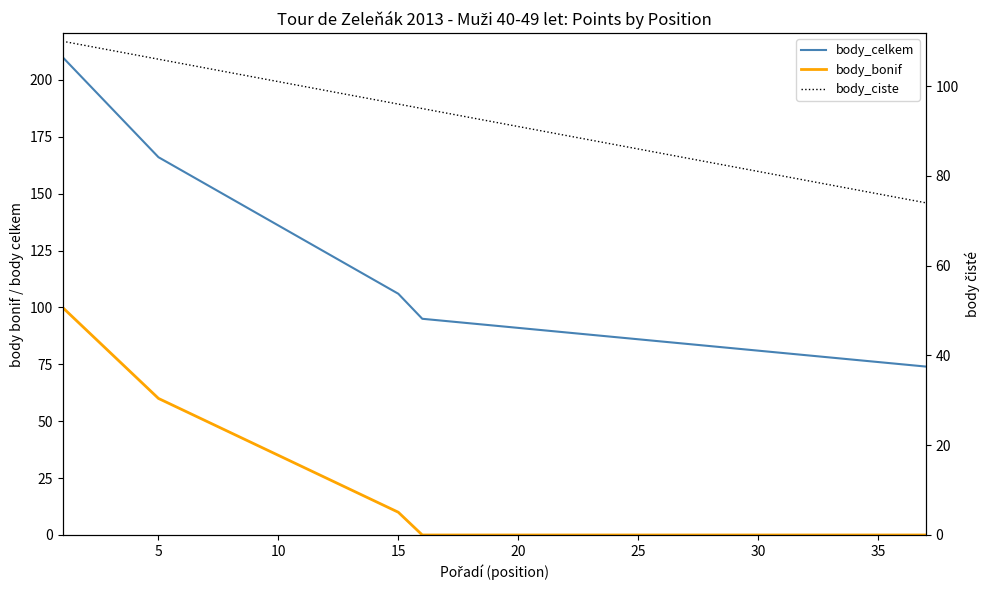

Reading left to right, transcribe all the data shown in this chart.

body_celkem: 210	199	188	177	166	160	154	148	142	136	130	124	118	112	106	95	94	93	92	91	90	89	88	87	86	85	84	83	82	81	80	79	78	77	76	75	74
body_bonif: 100	90	80	70	60	55	50	45	40	35	30	25	20	15	10	0	0	0	0	0	0	0	0	0	0	0	0	0	0	0	0	0	0	0	0	0	0
body_ciste: 110	109	108	107	106	105	104	103	102	101	100	99	98	97	96	95	94	93	92	91	90	89	88	87	86	85	84	83	82	81	80	79	78	77	76	75	74